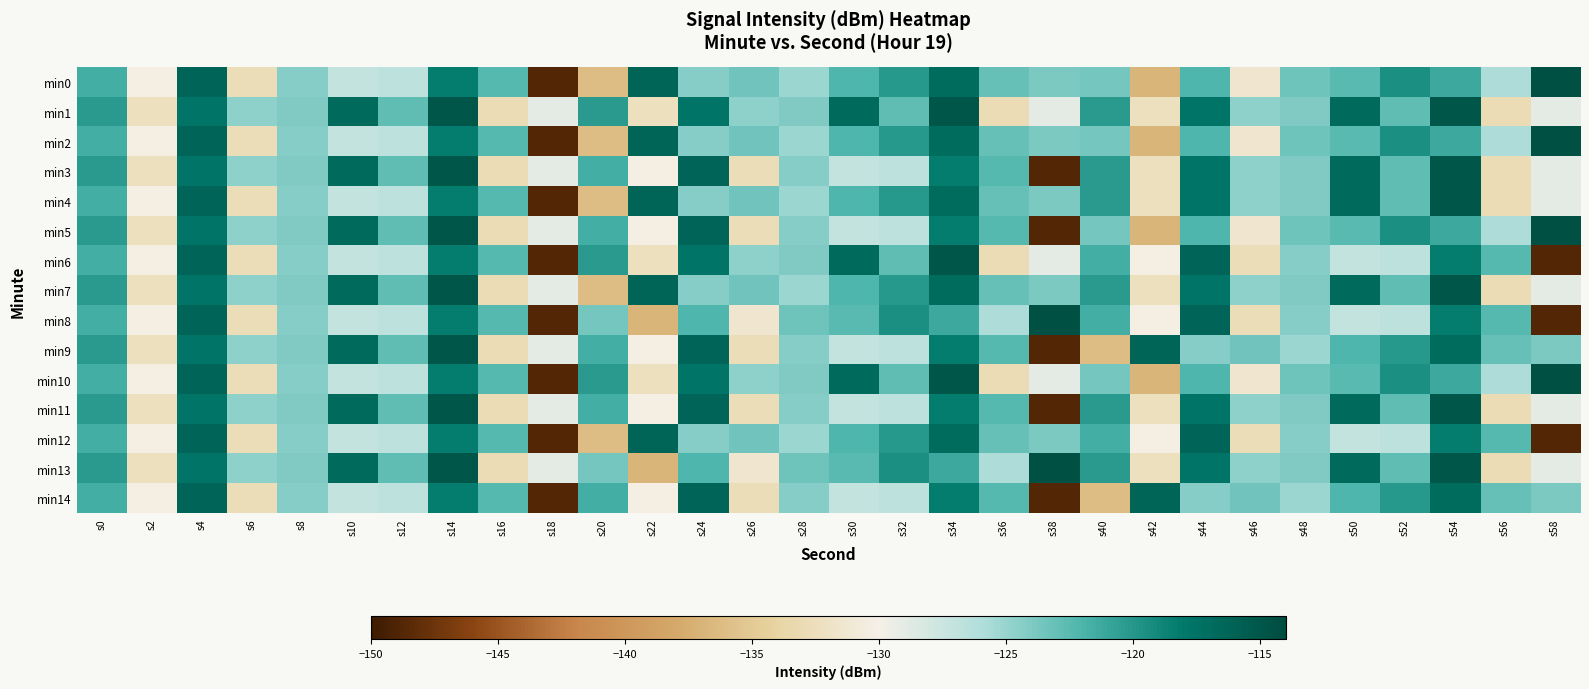

Reading right to left, list all the values displayed in this chart.

min0: s58=-114.6	s56=-125.9	s54=-121.2	s52=-119.5	s50=-122.5	s48=-123.3	s46=-131.6	s44=-122.1	s42=-136.8	s40=-123.6	s38=-123.9	s36=-123.0	s34=-116.8	s32=-120.2	s30=-122.1	s28=-125.2	s26=-123.5	s24=-124.4	s22=-116.2	s20=-136.2	s18=-148.7	s16=-122.3	s14=-118.3	s12=-126.7	s10=-127.0	s8=-124.3	s6=-132.7	s4=-116.3	s2=-130.3	s0=-121.5
min1: s58=-129.0	s56=-132.9	s54=-114.9	s52=-122.8	s50=-116.7	s48=-124.0	s46=-124.6	s44=-117.7	s42=-132.4	s40=-120.2	s38=-129.0	s36=-132.9	s34=-114.9	s32=-122.8	s30=-116.7	s28=-124.0	s26=-124.6	s24=-117.7	s22=-132.4	s20=-120.2	s18=-129.0	s16=-132.9	s14=-114.9	s12=-122.8	s10=-116.7	s8=-124.0	s6=-124.6	s4=-117.7	s2=-132.4	s0=-120.2
min2: s58=-114.6	s56=-125.9	s54=-121.2	s52=-119.5	s50=-122.5	s48=-123.3	s46=-131.6	s44=-122.1	s42=-136.8	s40=-123.6	s38=-123.9	s36=-123.0	s34=-116.8	s32=-120.2	s30=-122.1	s28=-125.2	s26=-123.5	s24=-124.4	s22=-116.2	s20=-136.2	s18=-148.7	s16=-122.3	s14=-118.3	s12=-126.7	s10=-127.0	s8=-124.3	s6=-132.7	s4=-116.3	s2=-130.3	s0=-121.5
min3: s58=-129.0	s56=-132.9	s54=-114.9	s52=-122.8	s50=-116.7	s48=-124.0	s46=-124.6	s44=-117.7	s42=-132.4	s40=-120.2	s38=-148.7	s36=-122.3	s34=-118.3	s32=-126.7	s30=-127.0	s28=-124.3	s26=-132.7	s24=-116.3	s22=-130.3	s20=-121.5	s18=-129.0	s16=-132.9	s14=-114.9	s12=-122.8	s10=-116.7	s8=-124.0	s6=-124.6	s4=-117.7	s2=-132.4	s0=-120.2
min4: s58=-129.0	s56=-132.9	s54=-114.9	s52=-122.8	s50=-116.7	s48=-124.0	s46=-124.6	s44=-117.7	s42=-132.4	s40=-120.2	s38=-123.9	s36=-123.0	s34=-116.8	s32=-120.2	s30=-122.1	s28=-125.2	s26=-123.5	s24=-124.4	s22=-116.2	s20=-136.2	s18=-148.7	s16=-122.3	s14=-118.3	s12=-126.7	s10=-127.0	s8=-124.3	s6=-132.7	s4=-116.3	s2=-130.3	s0=-121.5
min5: s58=-114.6	s56=-125.9	s54=-121.2	s52=-119.5	s50=-122.5	s48=-123.3	s46=-131.6	s44=-122.1	s42=-136.8	s40=-123.6	s38=-148.7	s36=-122.3	s34=-118.3	s32=-126.7	s30=-127.0	s28=-124.3	s26=-132.7	s24=-116.3	s22=-130.3	s20=-121.5	s18=-129.0	s16=-132.9	s14=-114.9	s12=-122.8	s10=-116.7	s8=-124.0	s6=-124.6	s4=-117.7	s2=-132.4	s0=-120.2
min6: s58=-148.7	s56=-122.3	s54=-118.3	s52=-126.7	s50=-127.0	s48=-124.3	s46=-132.7	s44=-116.3	s42=-130.3	s40=-121.5	s38=-129.0	s36=-132.9	s34=-114.9	s32=-122.8	s30=-116.7	s28=-124.0	s26=-124.6	s24=-117.7	s22=-132.4	s20=-120.2	s18=-148.7	s16=-122.3	s14=-118.3	s12=-126.7	s10=-127.0	s8=-124.3	s6=-132.7	s4=-116.3	s2=-130.3	s0=-121.5
min7: s58=-129.0	s56=-132.9	s54=-114.9	s52=-122.8	s50=-116.7	s48=-124.0	s46=-124.6	s44=-117.7	s42=-132.4	s40=-120.2	s38=-123.9	s36=-123.0	s34=-116.8	s32=-120.2	s30=-122.1	s28=-125.2	s26=-123.5	s24=-124.4	s22=-116.2	s20=-136.2	s18=-129.0	s16=-132.9	s14=-114.9	s12=-122.8	s10=-116.7	s8=-124.0	s6=-124.6	s4=-117.7	s2=-132.4	s0=-120.2
min8: s58=-148.7	s56=-122.3	s54=-118.3	s52=-126.7	s50=-127.0	s48=-124.3	s46=-132.7	s44=-116.3	s42=-130.3	s40=-121.5	s38=-114.6	s36=-125.9	s34=-121.2	s32=-119.5	s30=-122.5	s28=-123.3	s26=-131.6	s24=-122.1	s22=-136.8	s20=-123.6	s18=-148.7	s16=-122.3	s14=-118.3	s12=-126.7	s10=-127.0	s8=-124.3	s6=-132.7	s4=-116.3	s2=-130.3	s0=-121.5
min9: s58=-123.9	s56=-123.0	s54=-116.8	s52=-120.2	s50=-122.1	s48=-125.2	s46=-123.5	s44=-124.4	s42=-116.2	s40=-136.2	s38=-148.7	s36=-122.3	s34=-118.3	s32=-126.7	s30=-127.0	s28=-124.3	s26=-132.7	s24=-116.3	s22=-130.3	s20=-121.5	s18=-129.0	s16=-132.9	s14=-114.9	s12=-122.8	s10=-116.7	s8=-124.0	s6=-124.6	s4=-117.7	s2=-132.4	s0=-120.2
min10: s58=-114.6	s56=-125.9	s54=-121.2	s52=-119.5	s50=-122.5	s48=-123.3	s46=-131.6	s44=-122.1	s42=-136.8	s40=-123.6	s38=-129.0	s36=-132.9	s34=-114.9	s32=-122.8	s30=-116.7	s28=-124.0	s26=-124.6	s24=-117.7	s22=-132.4	s20=-120.2	s18=-148.7	s16=-122.3	s14=-118.3	s12=-126.7	s10=-127.0	s8=-124.3	s6=-132.7	s4=-116.3	s2=-130.3	s0=-121.5
min11: s58=-129.0	s56=-132.9	s54=-114.9	s52=-122.8	s50=-116.7	s48=-124.0	s46=-124.6	s44=-117.7	s42=-132.4	s40=-120.2	s38=-148.7	s36=-122.3	s34=-118.3	s32=-126.7	s30=-127.0	s28=-124.3	s26=-132.7	s24=-116.3	s22=-130.3	s20=-121.5	s18=-129.0	s16=-132.9	s14=-114.9	s12=-122.8	s10=-116.7	s8=-124.0	s6=-124.6	s4=-117.7	s2=-132.4	s0=-120.2
min12: s58=-148.7	s56=-122.3	s54=-118.3	s52=-126.7	s50=-127.0	s48=-124.3	s46=-132.7	s44=-116.3	s42=-130.3	s40=-121.5	s38=-123.9	s36=-123.0	s34=-116.8	s32=-120.2	s30=-122.1	s28=-125.2	s26=-123.5	s24=-124.4	s22=-116.2	s20=-136.2	s18=-148.7	s16=-122.3	s14=-118.3	s12=-126.7	s10=-127.0	s8=-124.3	s6=-132.7	s4=-116.3	s2=-130.3	s0=-121.5
min13: s58=-129.0	s56=-132.9	s54=-114.9	s52=-122.8	s50=-116.7	s48=-124.0	s46=-124.6	s44=-117.7	s42=-132.4	s40=-120.2	s38=-114.6	s36=-125.9	s34=-121.2	s32=-119.5	s30=-122.5	s28=-123.3	s26=-131.6	s24=-122.1	s22=-136.8	s20=-123.6	s18=-129.0	s16=-132.9	s14=-114.9	s12=-122.8	s10=-116.7	s8=-124.0	s6=-124.6	s4=-117.7	s2=-132.4	s0=-120.2
min14: s58=-123.9	s56=-123.0	s54=-116.8	s52=-120.2	s50=-122.1	s48=-125.2	s46=-123.5	s44=-124.4	s42=-116.2	s40=-136.2	s38=-148.7	s36=-122.3	s34=-118.3	s32=-126.7	s30=-127.0	s28=-124.3	s26=-132.7	s24=-116.3	s22=-130.3	s20=-121.5	s18=-148.7	s16=-122.3	s14=-118.3	s12=-126.7	s10=-127.0	s8=-124.3	s6=-132.7	s4=-116.3	s2=-130.3	s0=-121.5